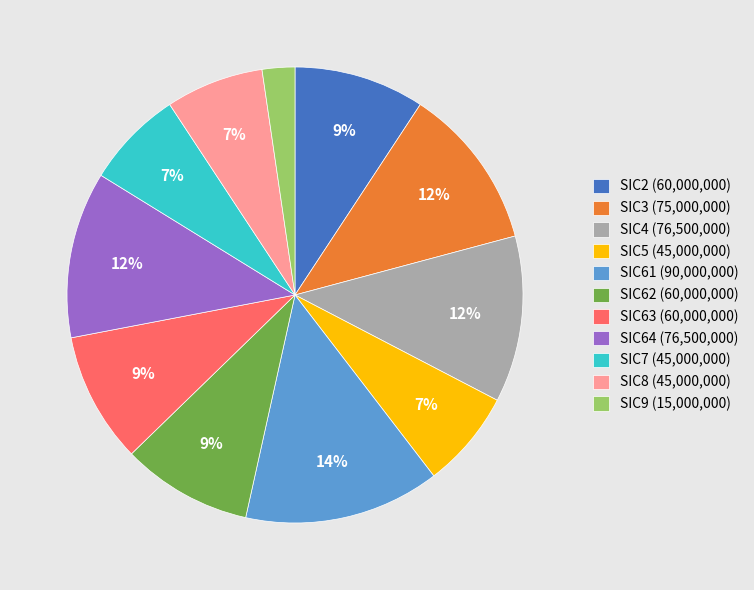

What is the largest slice in the pie chart?

SIC61